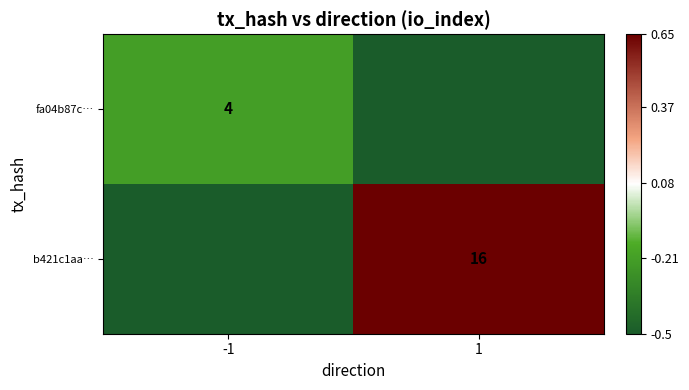

At which category is the sum across all series the highest?

1